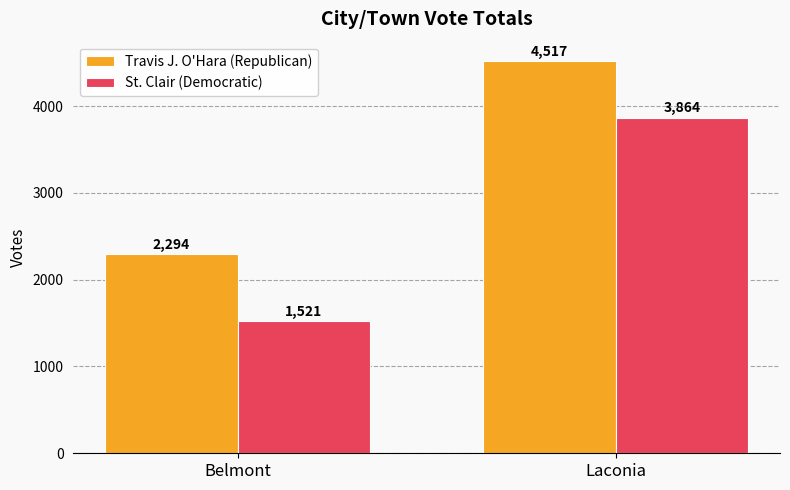

Which series has the widest spread of values?

St. Clair (Democratic)